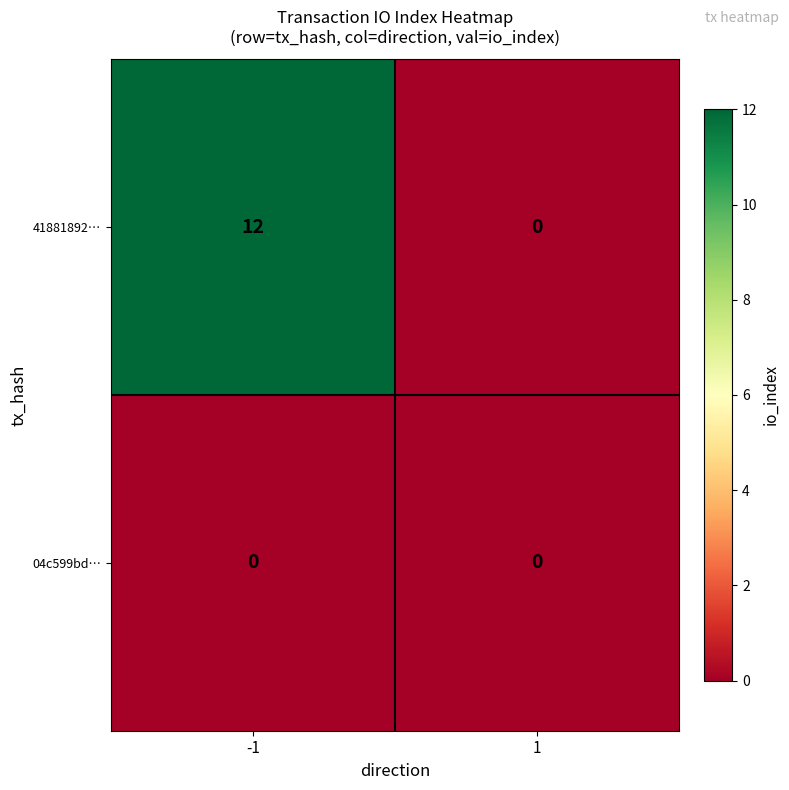

Is the value of 41881892… at -1 greater than the value of 04c599bd… at 1?

Yes